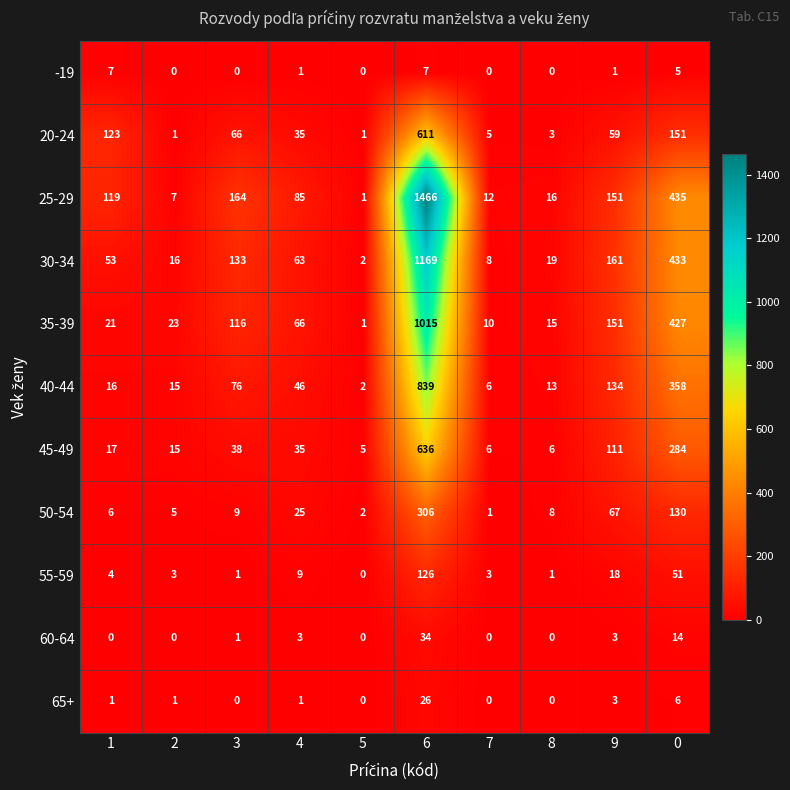

What is the sum of all 25-29 values?

2456